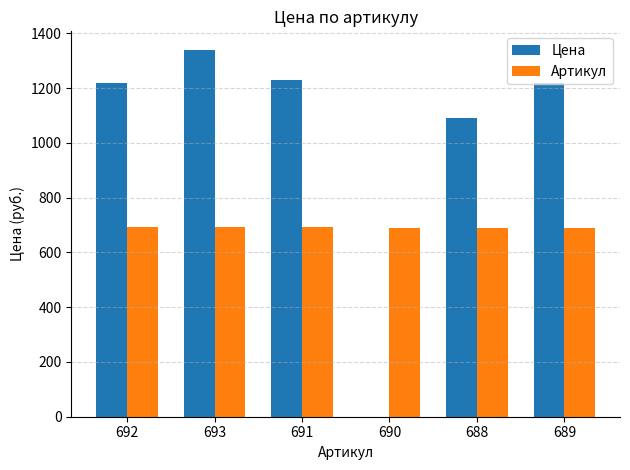

How many data points does each series have?

6